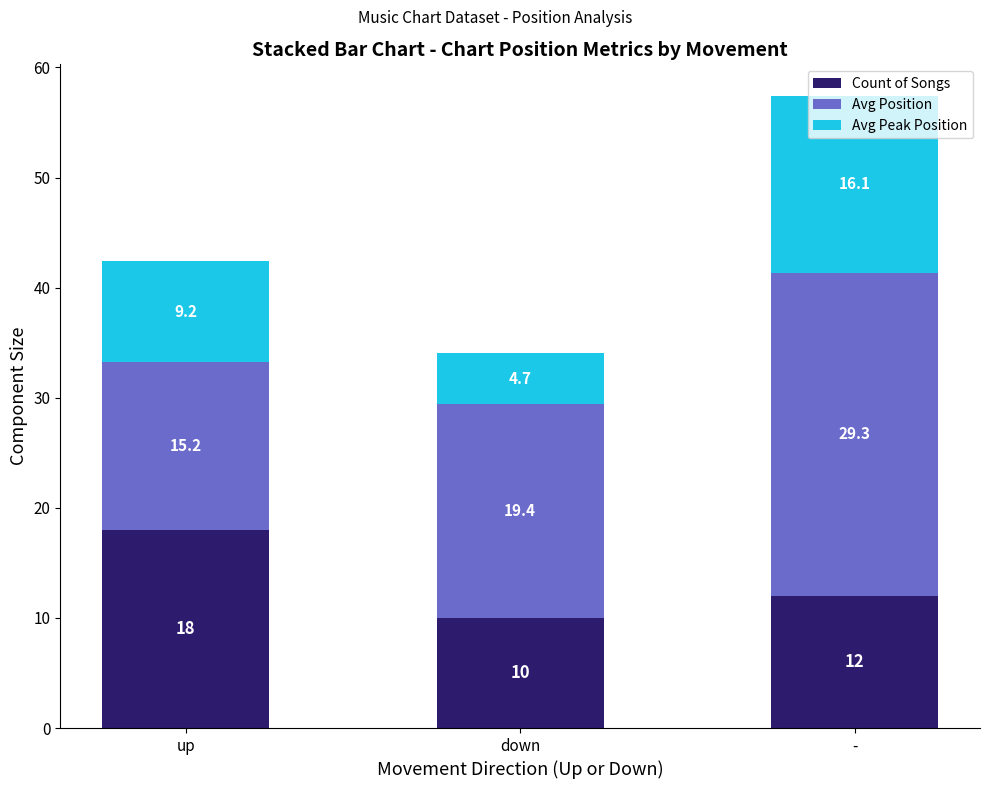

Which category has the highest value in the Count of Songs series?

up